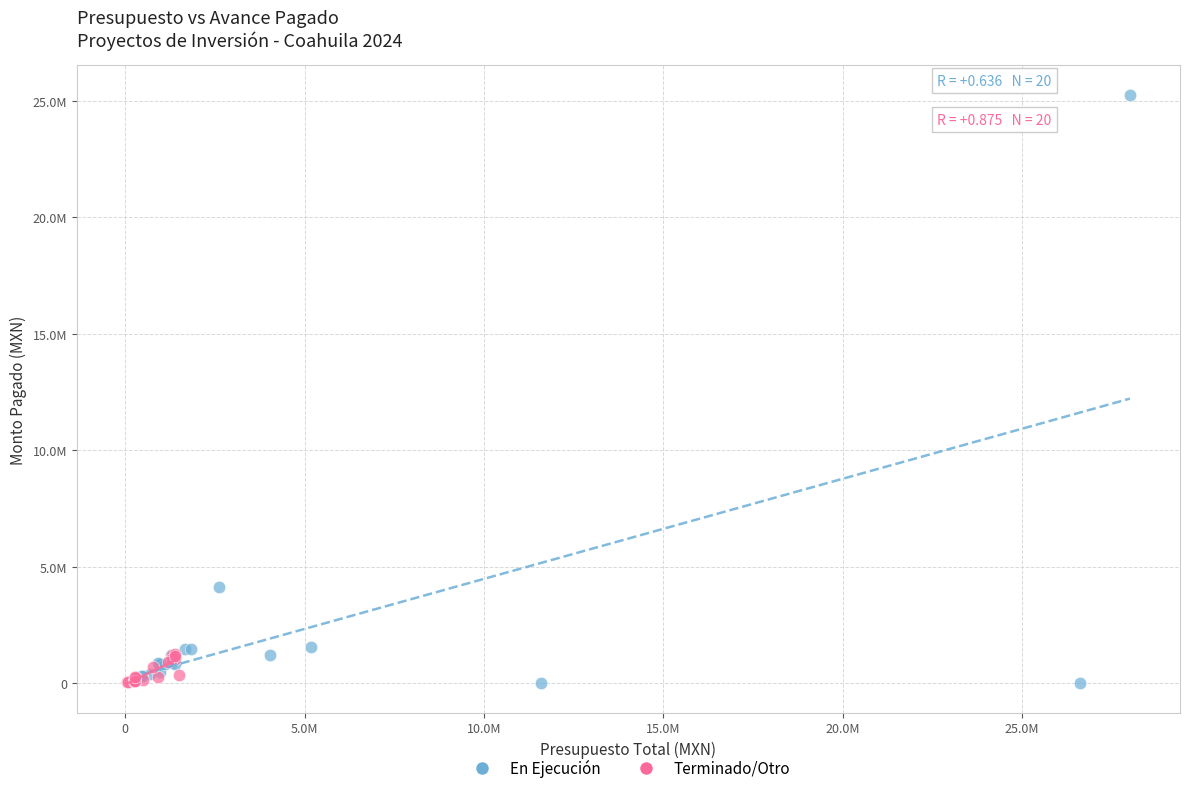

Which series contains the highest Y value?

En Ejecución